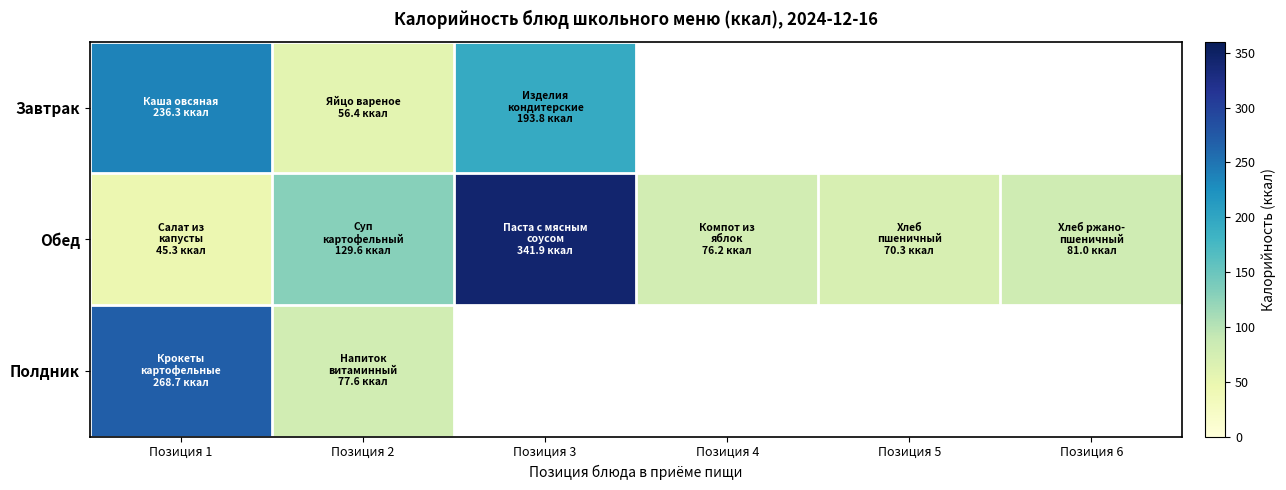

Reading right to left, transcribe all the data shown in this chart.

Завтрак: Позиция 6=0.0	Позиция 5=0.0	Позиция 4=0.0	Позиция 3=193.8	Позиция 2=56.4	Позиция 1=236.3
Обед: Позиция 6=81.0	Позиция 5=70.3	Позиция 4=76.2	Позиция 3=341.9	Позиция 2=129.6	Позиция 1=45.3
Полдник: Позиция 6=0.0	Позиция 5=0.0	Позиция 4=0.0	Позиция 3=0.0	Позиция 2=77.6	Позиция 1=268.7